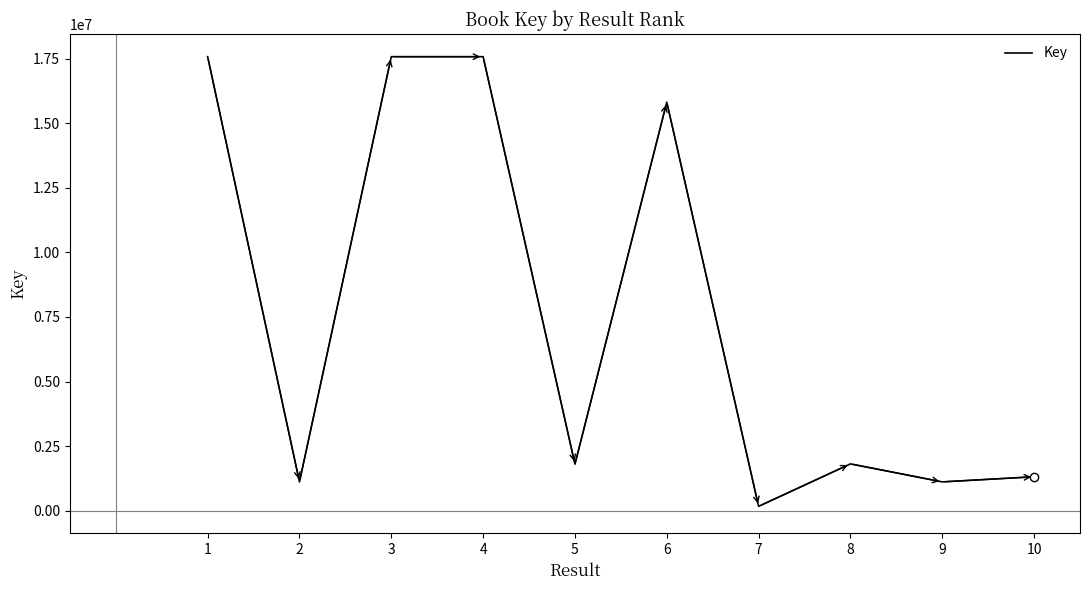

Between 6 and 1, which is larger?

1